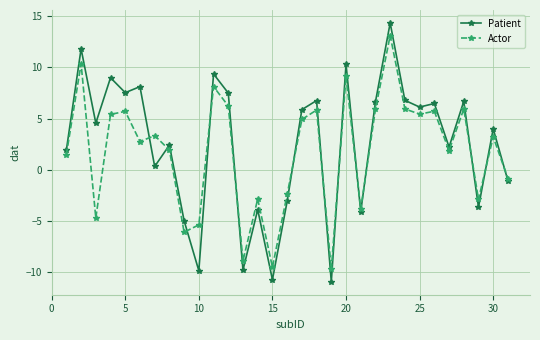

What is the average value of the Patient series?

2.5